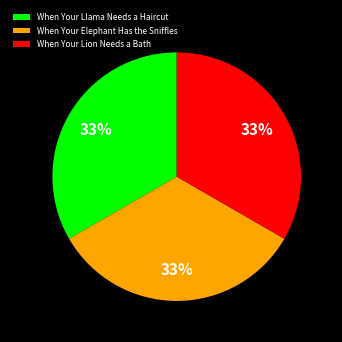

Is the sum of When Your Llama Needs a Haircut and When Your Elephant Has the Sniffles greater than half?

Yes